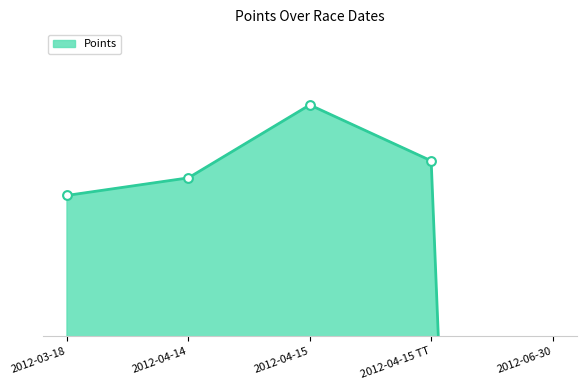

Between 2012-06-30 and 2012-03-18, which is larger?

2012-03-18